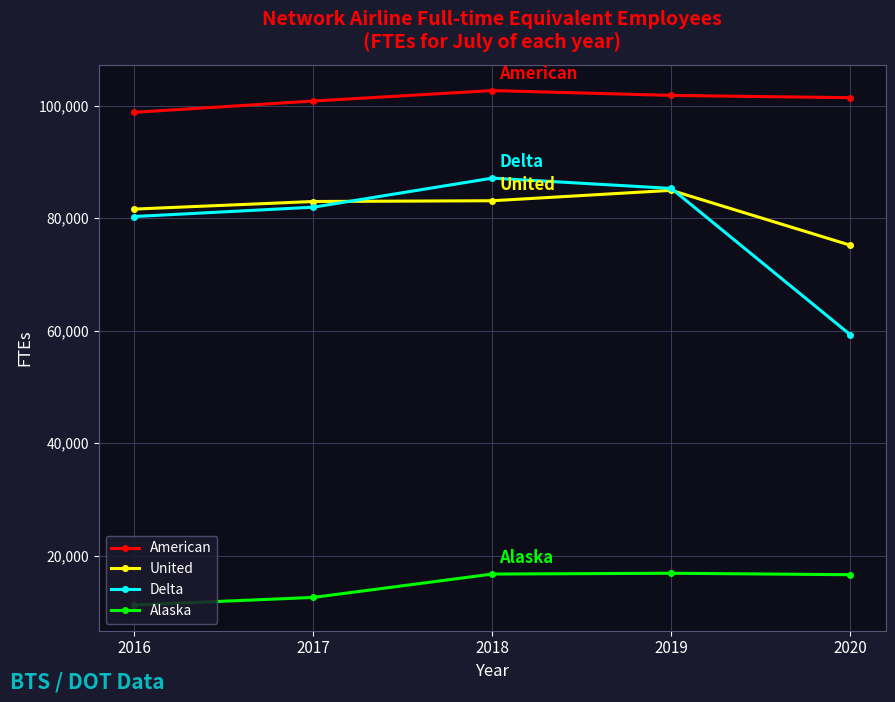

What is the lowest value of the Alaska series?

11253